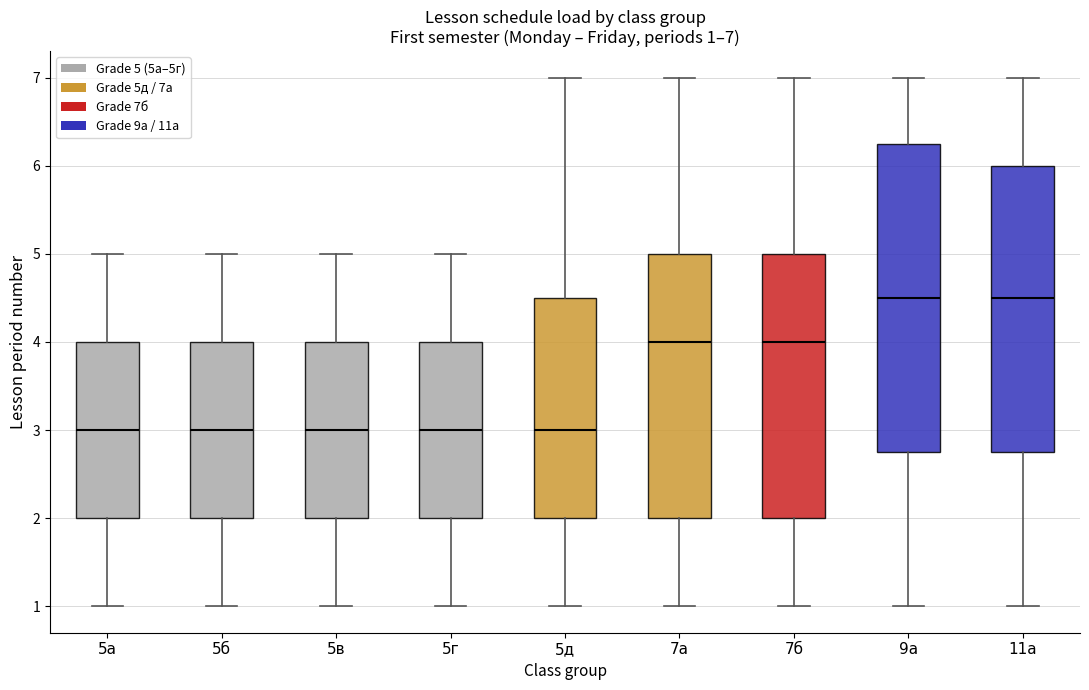

Which box is the tallest, from its lower edge to its upper edge?

9а